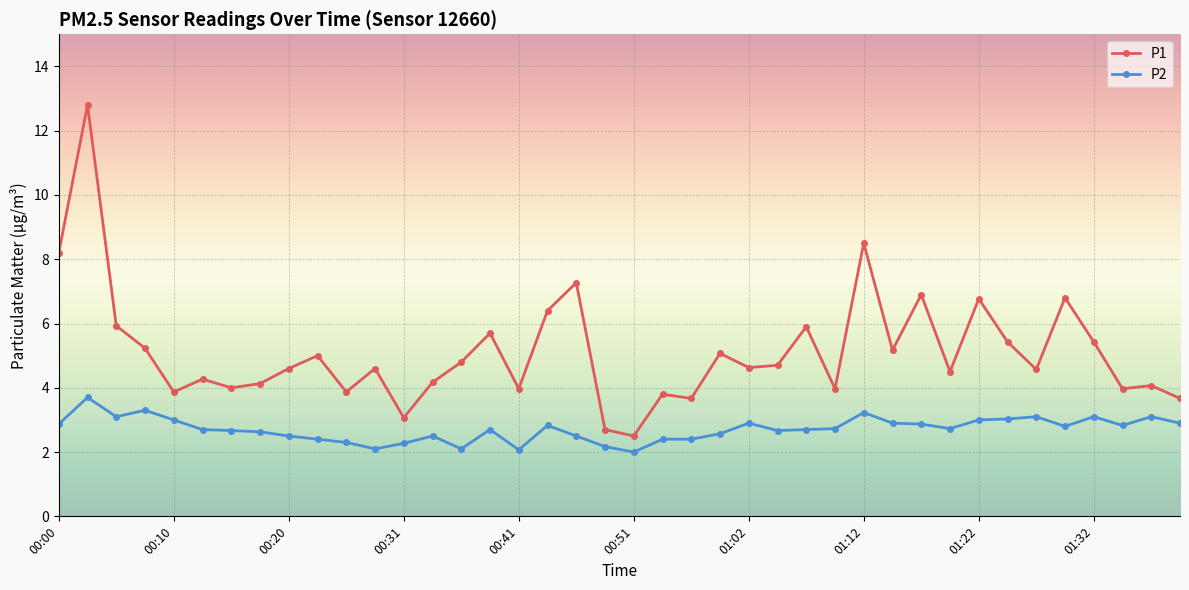

What is the average value of the P1 series?

5.1